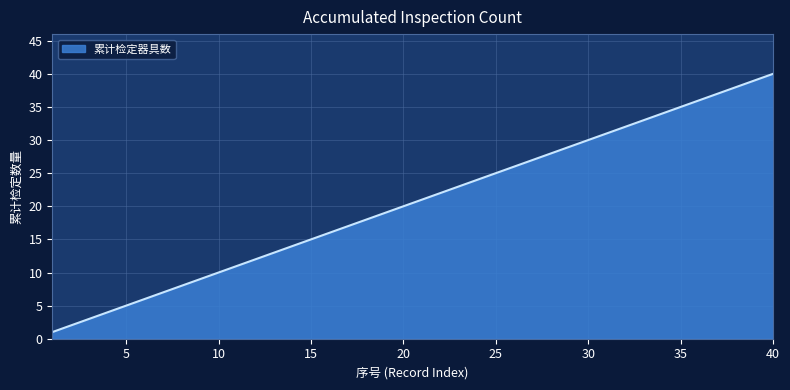

What is the difference between the maximum and minimum values?

39